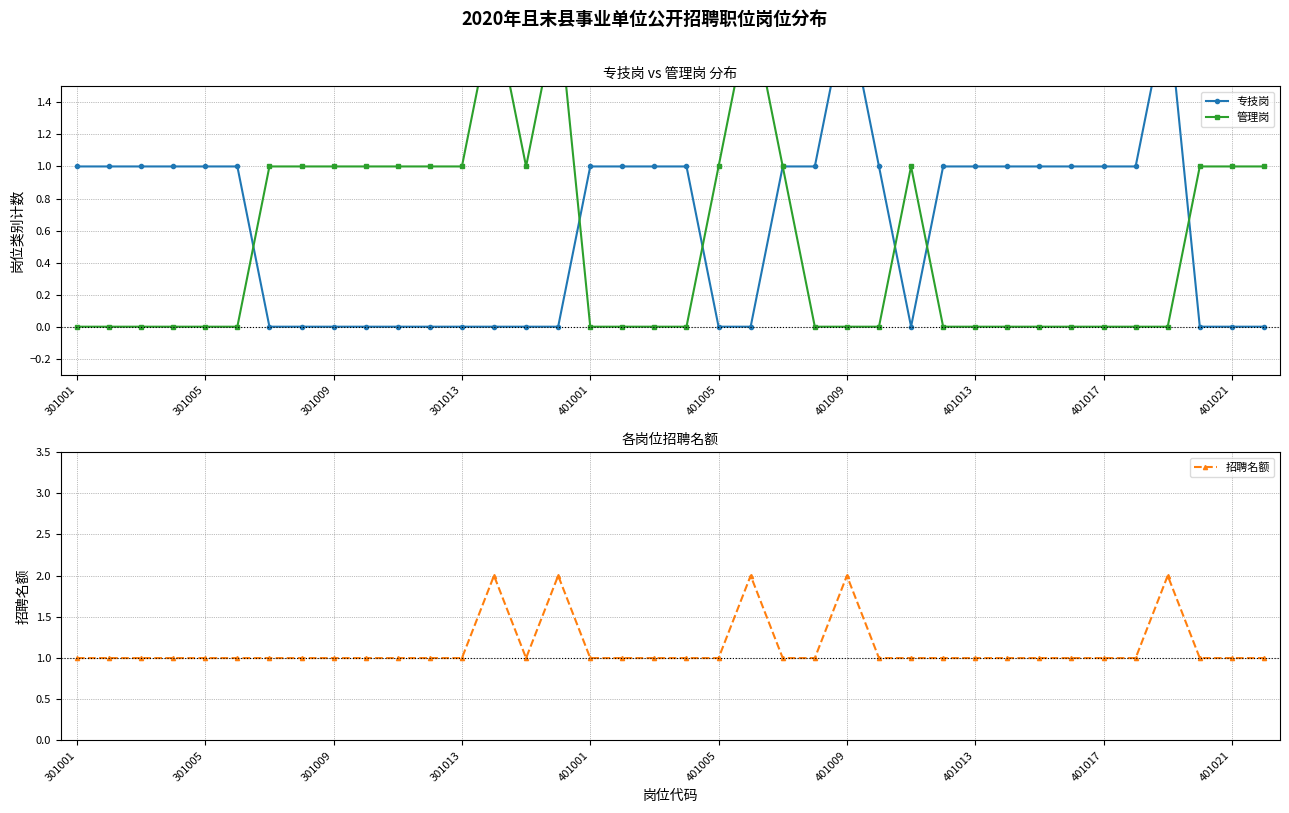

Between 301009 and 18, which series saw the biggest shift?

专技岗